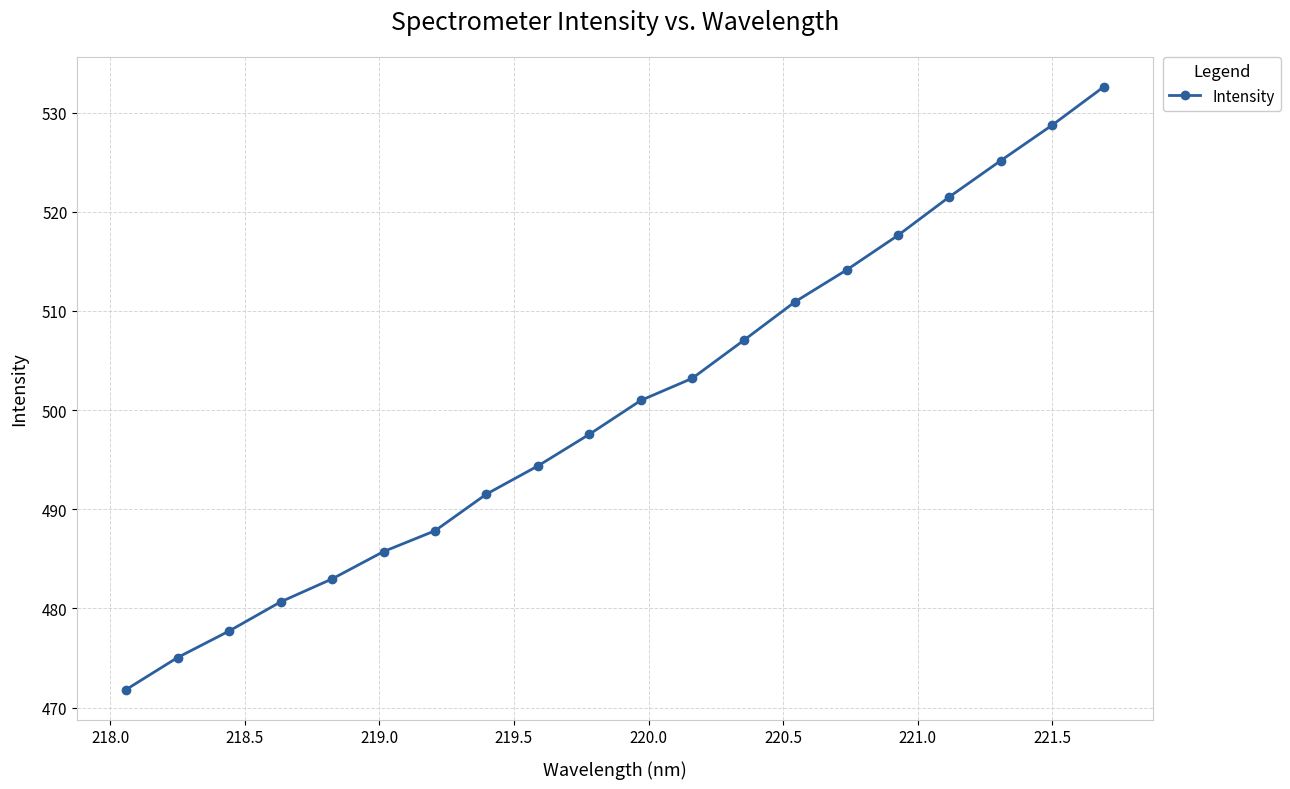

Reading left to right, list all the values displayed in this chart.

471.8	475.1	477.7	480.7	483.0	485.7	487.8	491.5	494.4	497.6	501.0	503.2	507.0	510.9	514.1	517.6	521.5	525.2	528.7	532.6